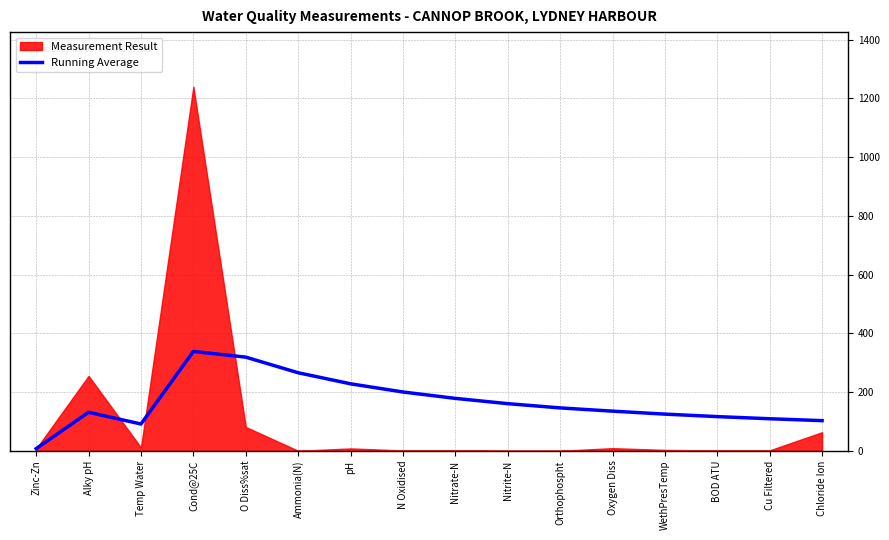

Reading right to left, extract all data points from this chart.

Chloride Ion=102.7	Cu Filtered=109.1	BOD ATU=116.4	WethPresTemp=124.8	Oxygen Diss=135.0	Orthophospht=146.0	Nitrite-N=160.5	Nitrate-N=178.4	N Oxidised=200.2	pH=228.1	Ammonia(N)=265.8	O Diss%sat=318.9	Cond@25C=338.4	Temp Water=91.2	Alky pH=131.2	Zinc-Zn=7.3